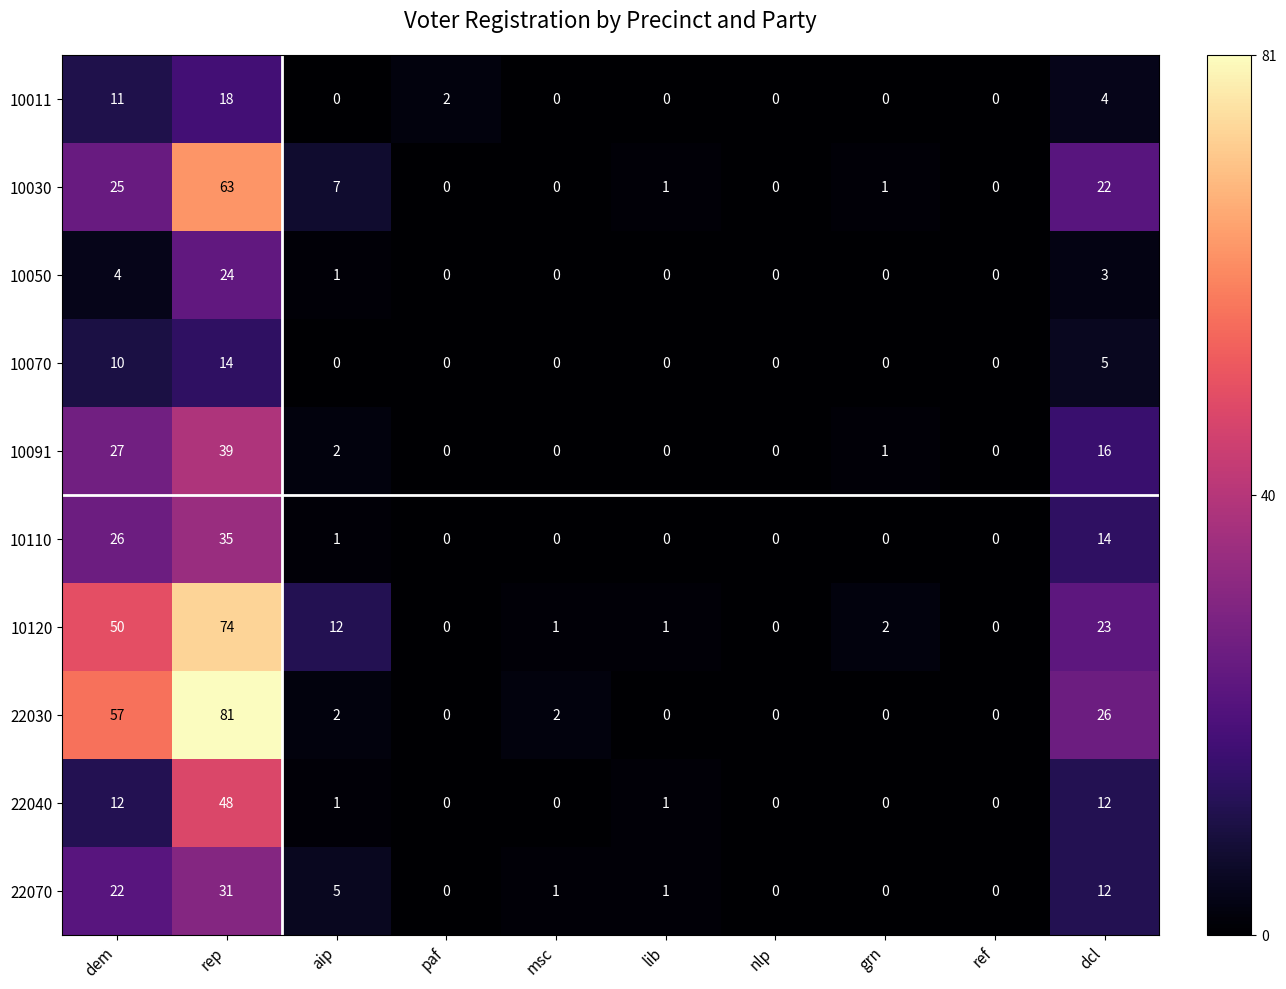

What is the difference between the maximum and second lowest values in the 22040 series?

48